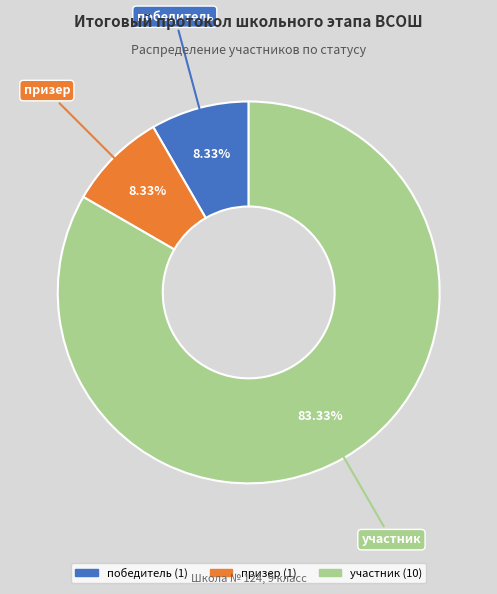

Which slice represents more than half of the pie?

участник